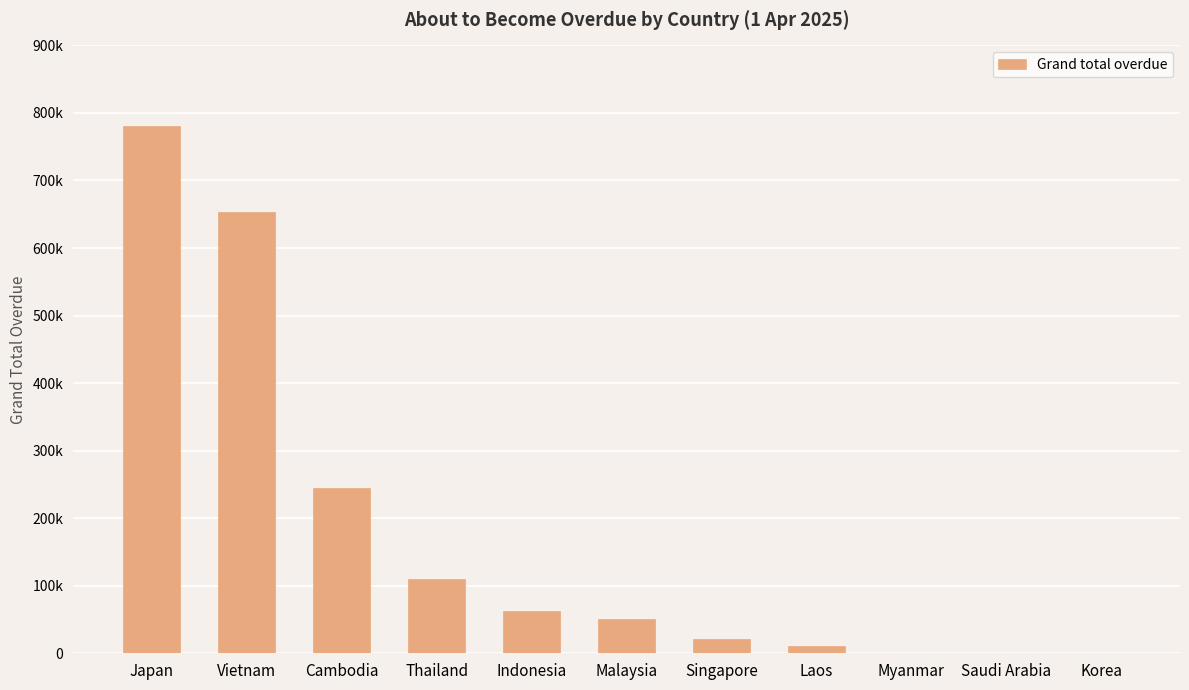

Rank the categories by value from highest to lowest.

Japan, Vietnam, Cambodia, Thailand, Indonesia, Malaysia, Singapore, Laos, Myanmar, Saudi Arabia, Korea